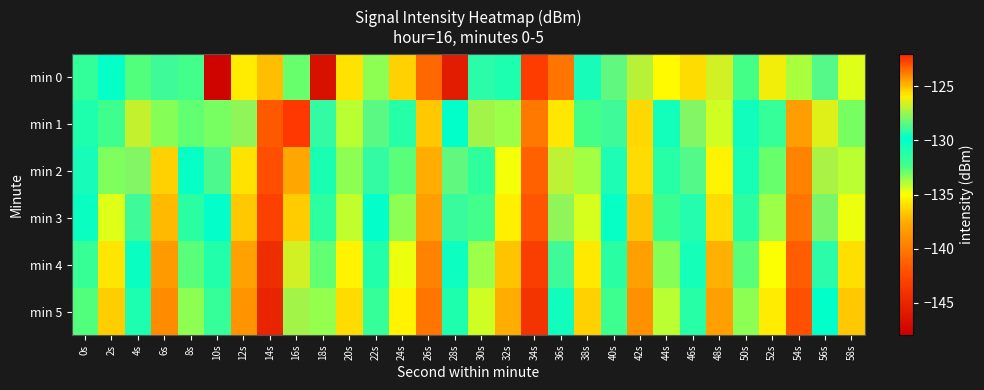

Reading left to right, what are all the values shown in this chart?

min 0: 0s=-131.7	2s=-130.0	4s=-132.6	6s=-128.8	8s=-132.3	10s=-147.7	12s=-135.5	14s=-136.9	16s=-132.9	18s=-146.7	20s=-135.9	22s=-133.4	24s=-136.4	26s=-123.3	28s=-145.8	30s=-129.1	32s=-130.9	34s=-122.6	36s=-140.3	38s=-129.4	40s=-128.3	42s=-127.1	44s=-135.2	46s=-125.6	48s=-126.6	50s=-132.4	52s=-126.1	54s=-133.8	56s=-128.5	58s=-134.6
min 1: 0s=-131.0	2s=-132.2	4s=-126.8	6s=-133.3	8s=-132.8	10s=-133.1	12s=-127.6	14s=-141.6	16s=-122.4	18s=-129.0	20s=-134.0	22s=-128.5	24s=-131.2	26s=-136.7	28s=-129.9	30s=-127.3	32s=-133.6	34s=-140.1	36s=-125.8	38s=-132.4	40s=-128.9	42s=-136.2	44s=-130.5	46s=-127.8	48s=-134.3	50s=-129.6	52s=-131.8	54s=-138.2	56s=-126.4	58s=-133.1
min 2: 0s=-129.5	2s=-133.2	4s=-127.8	6s=-136.4	8s=-130.1	10s=-128.7	12s=-135.9	14s=-142.3	16s=-124.6	18s=-130.8	20s=-133.4	22s=-129.1	24s=-132.7	26s=-137.5	28s=-128.3	30s=-131.6	32s=-134.8	34s=-141.2	36s=-126.9	38s=-133.7	40s=-129.4	42s=-136.1	44s=-131.3	46s=-128.6	48s=-135.4	50s=-130.7	52s=-132.9	54s=-139.5	56s=-127.2	58s=-134.0
min 3: 0s=-130.2	2s=-134.5	4s=-128.9	6s=-137.1	8s=-131.4	10s=-129.8	12s=-136.7	14s=-143.1	16s=-125.3	18s=-131.5	20s=-134.1	22s=-129.8	24s=-133.4	26s=-138.2	28s=-129.0	30s=-132.3	32s=-135.5	34s=-142.0	36s=-127.6	38s=-134.4	40s=-130.1	42s=-136.8	44s=-132.0	46s=-129.3	48s=-136.1	50s=-131.4	52s=-133.6	54s=-140.2	56s=-127.9	58s=-134.7
min 4: 0s=-131.9	2s=-135.8	4s=-130.2	6s=-138.4	8s=-132.7	10s=-131.1	12s=-138.0	14s=-144.4	16s=-126.6	18s=-132.8	20s=-135.4	22s=-131.1	24s=-134.7	26s=-139.5	28s=-130.3	30s=-133.6	32s=-136.8	34s=-143.3	36s=-128.9	38s=-135.7	40s=-131.4	42s=-138.1	44s=-133.3	46s=-130.6	48s=-137.4	50s=-132.7	52s=-134.9	54s=-141.5	56s=-129.2	58s=-136.0
min 5: 0s=-132.6	2s=-136.5	4s=-130.9	6s=-139.1	8s=-133.4	10s=-131.8	12s=-138.7	14s=-145.1	16s=-127.3	18s=-133.5	20s=-136.1	22s=-131.8	24s=-135.4	26s=-140.2	28s=-131.0	30s=-134.3	32s=-137.5	34s=-144.0	36s=-129.6	38s=-136.4	40s=-132.1	42s=-138.8	44s=-134.0	46s=-131.3	48s=-138.1	50s=-133.4	52s=-135.6	54s=-142.2	56s=-129.9	58s=-136.7